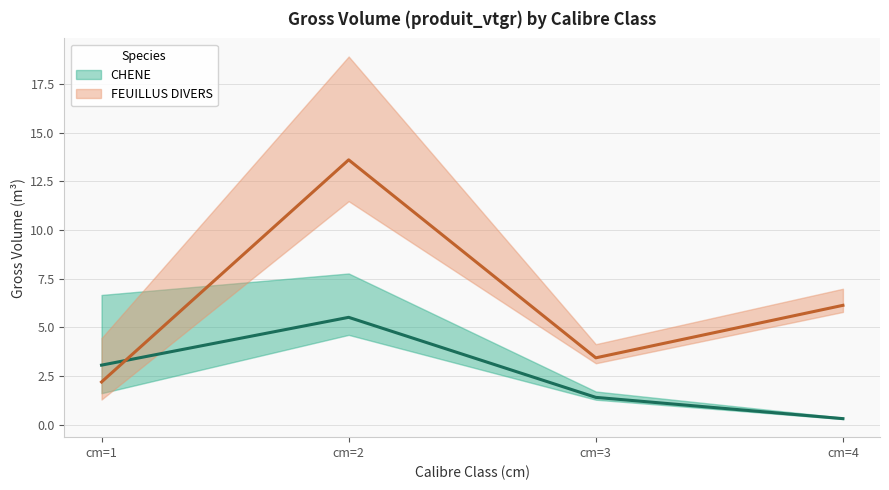

What is the approximate value of FEUILLUS DIVERS at cm=2?

13.6